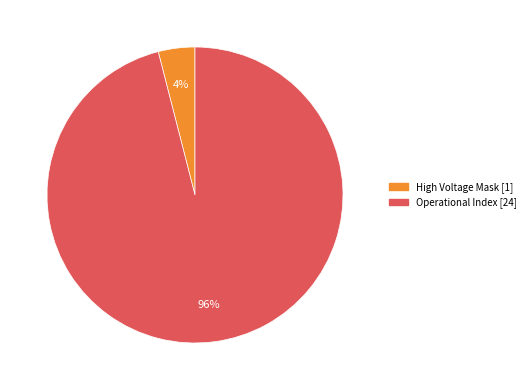

To the nearest percent, what is the average slice percentage?

50%